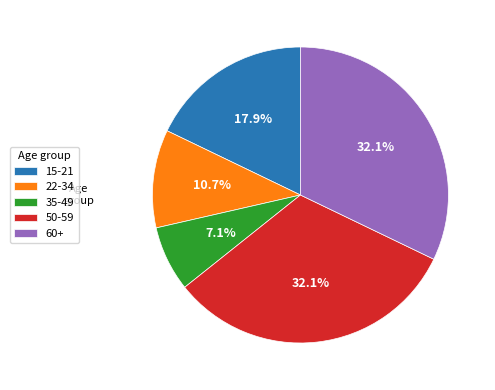

Which category has the smallest portion of the pie?

35-49